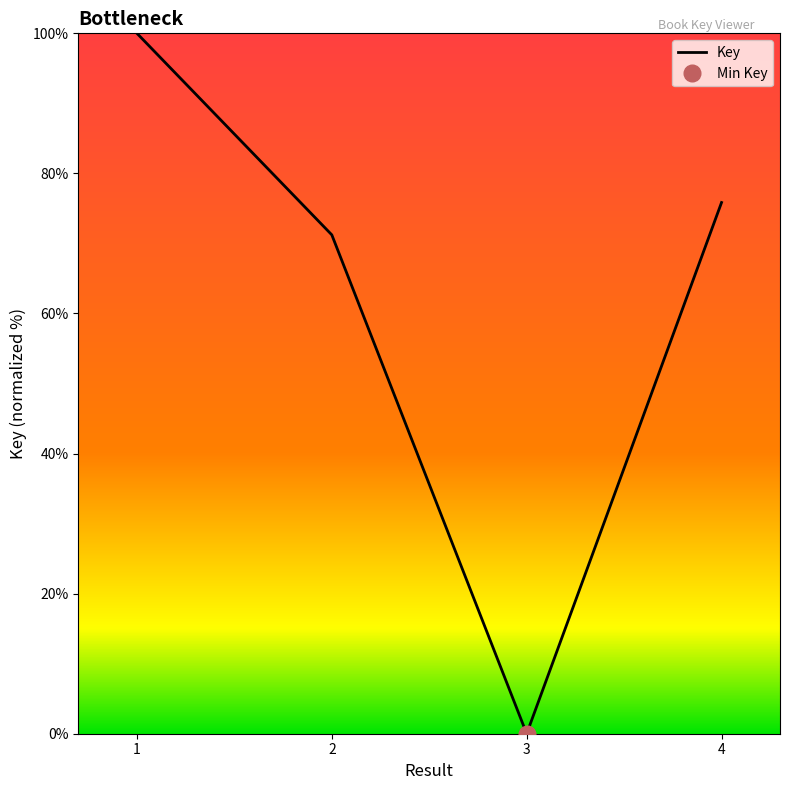

List the labels in order of value, smallest first.

3, 2, 4, 1